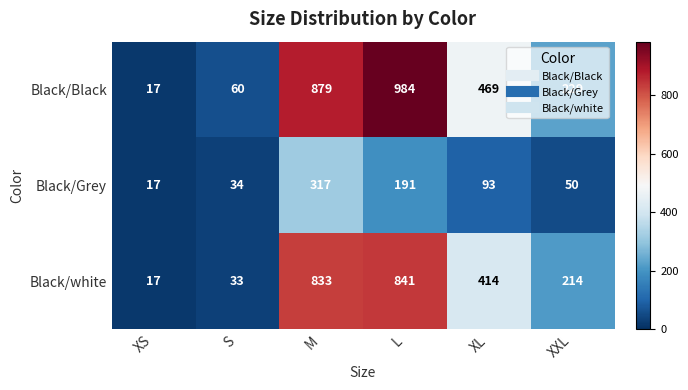

The value of Black/white at XS is 17. True or false?

True